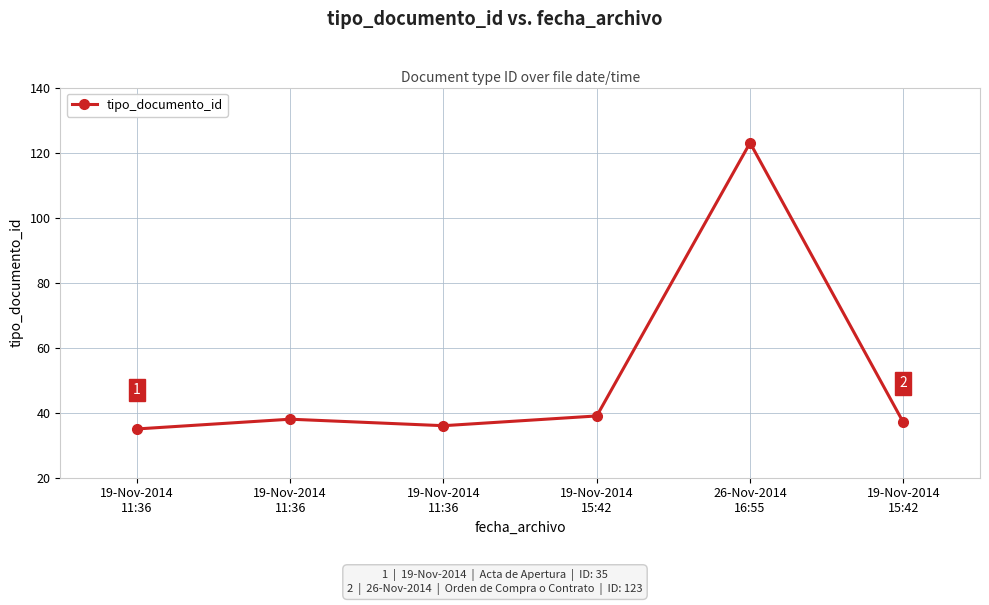

Which category has the highest value across all series?

26-Nov-2014
16:55